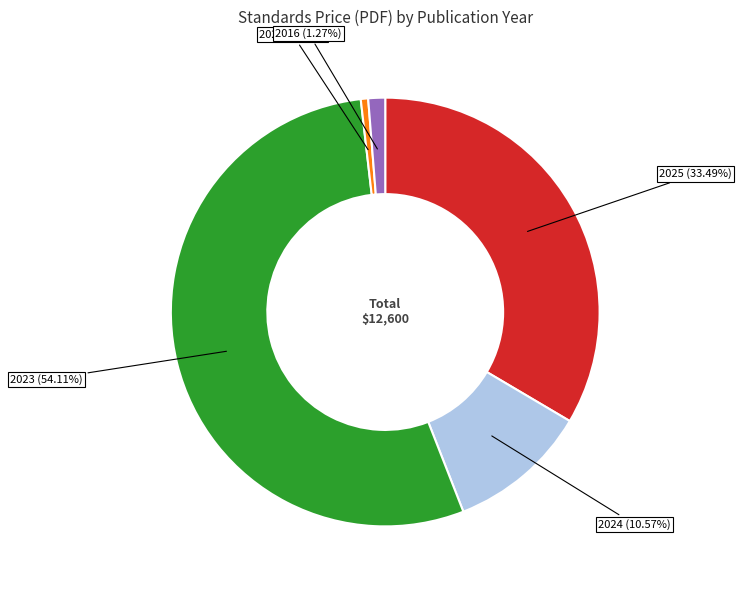

Does any single category account for the majority?

Yes